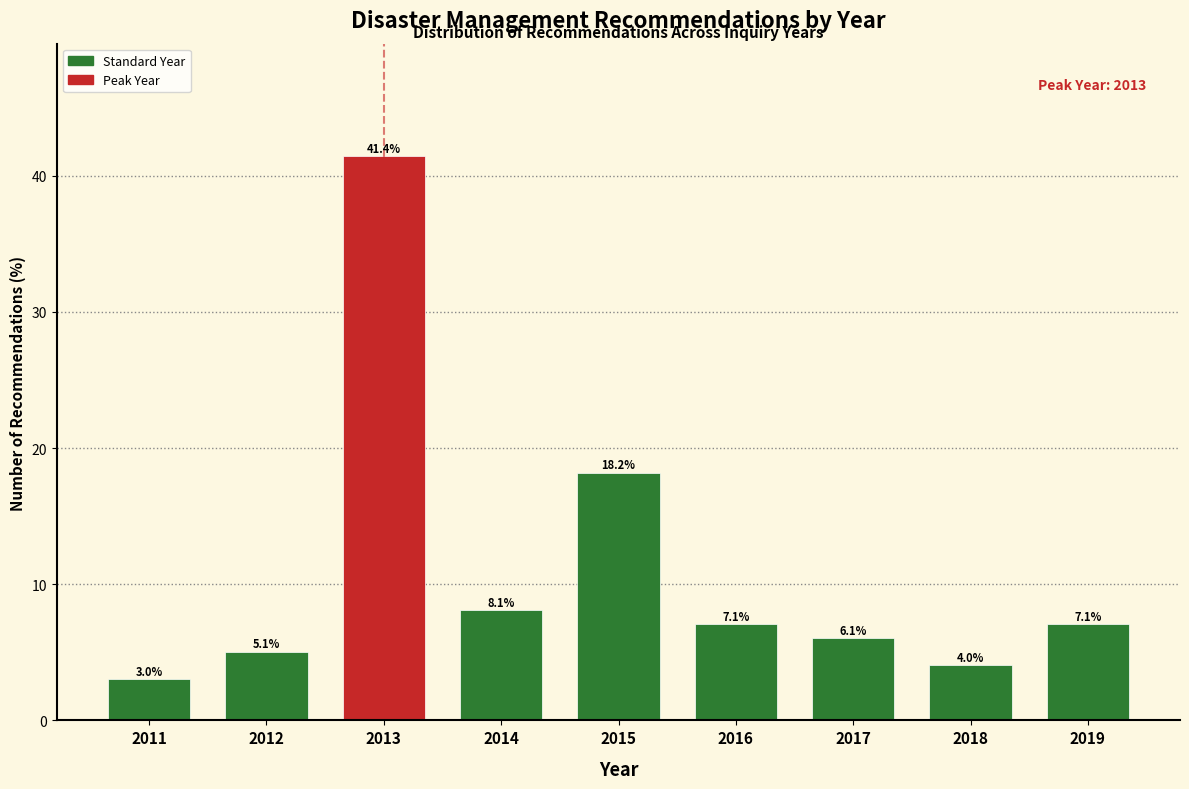

Reading left to right, list all the values displayed in this chart.

3.0	5.1	41.4	8.1	18.2	7.1	6.1	4.0	7.1